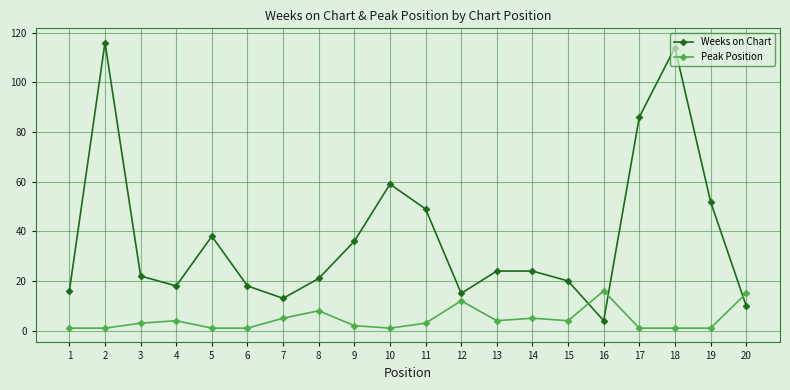

True or false: Peak Position and Weeks on Chart intersect in this chart.

True